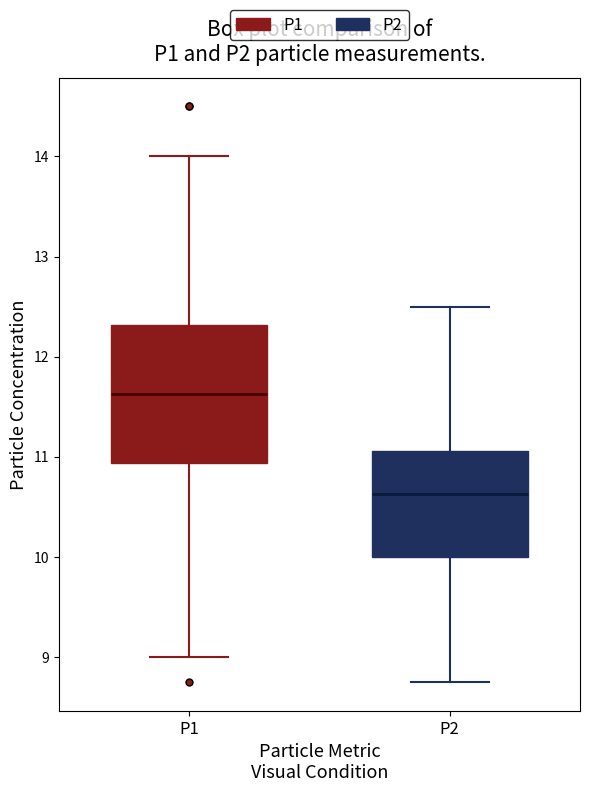

Reading left to right, read every box against the y-axis: the position of its median line, the range the box covers, and the ends of its whiskers. The values are not printed on the chart, so give them approximately, as read against the axis.

P1: median 11.6, box 10.9 to 12.3, whiskers 9.0 to 14.0
P2: median 10.6, box 10.0 to 11.1, whiskers 8.8 to 12.5